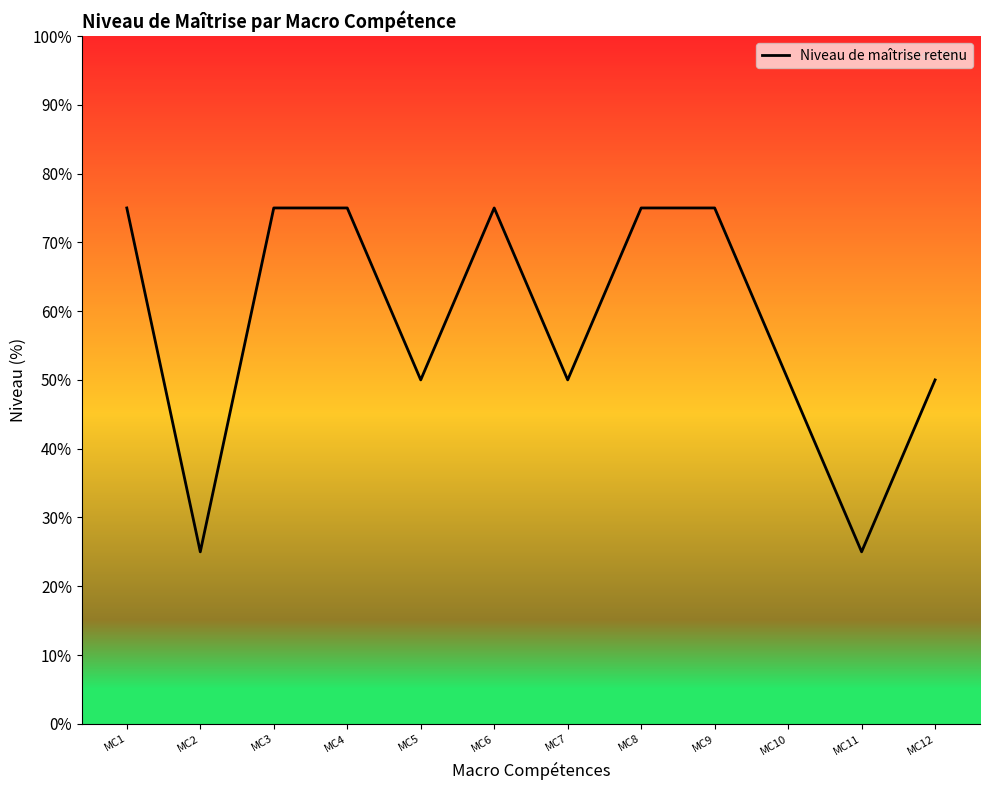

True or false: the data shows 133 at MC8.

False